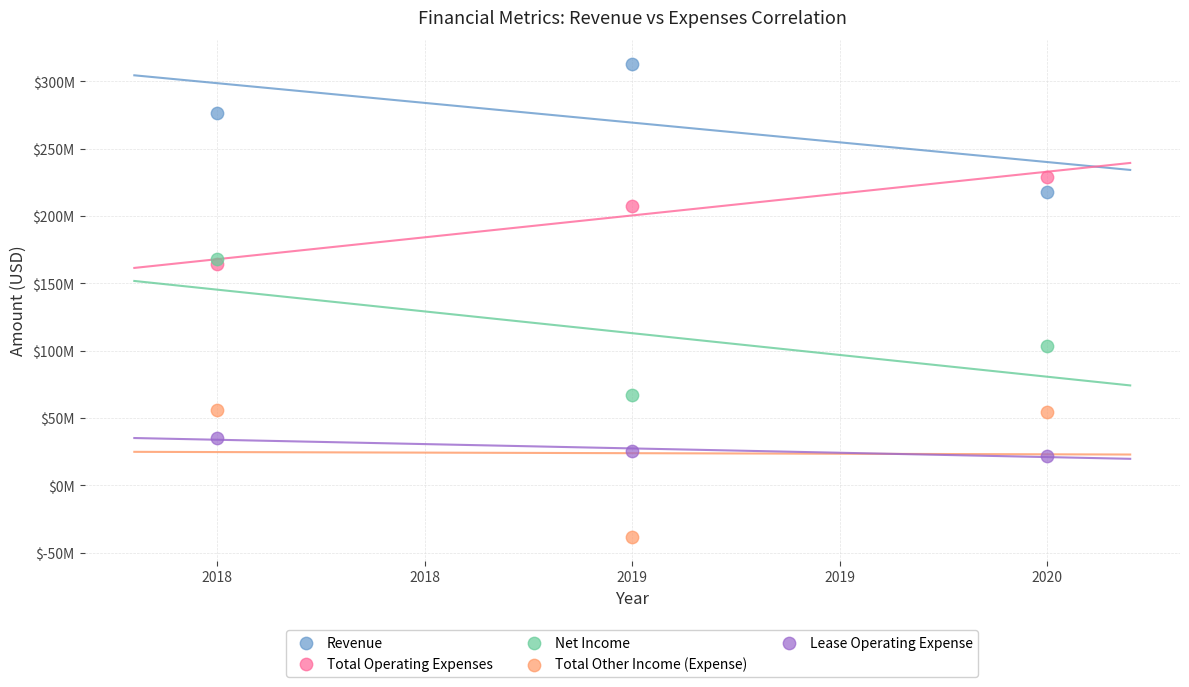

Which series reaches the maximum Y coordinate?

Revenue